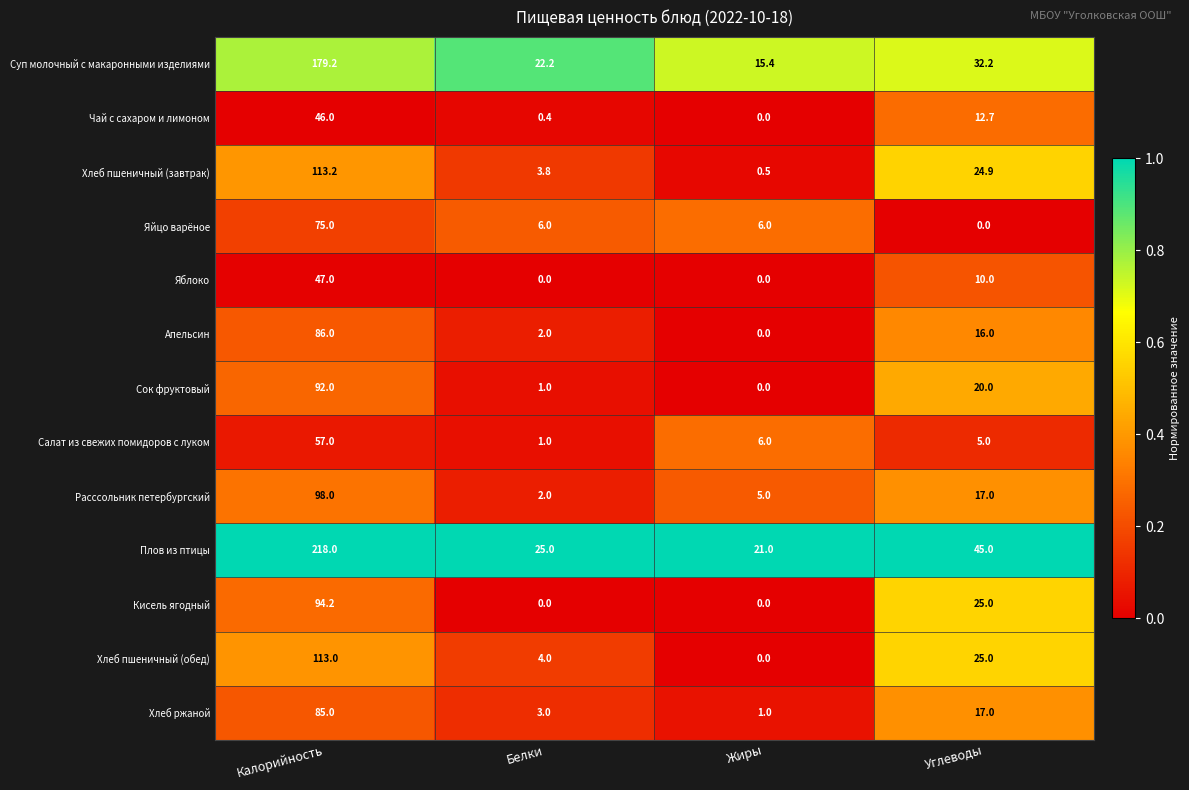

Is it true that Яблоко equals 10.0 at Углеводы?

True